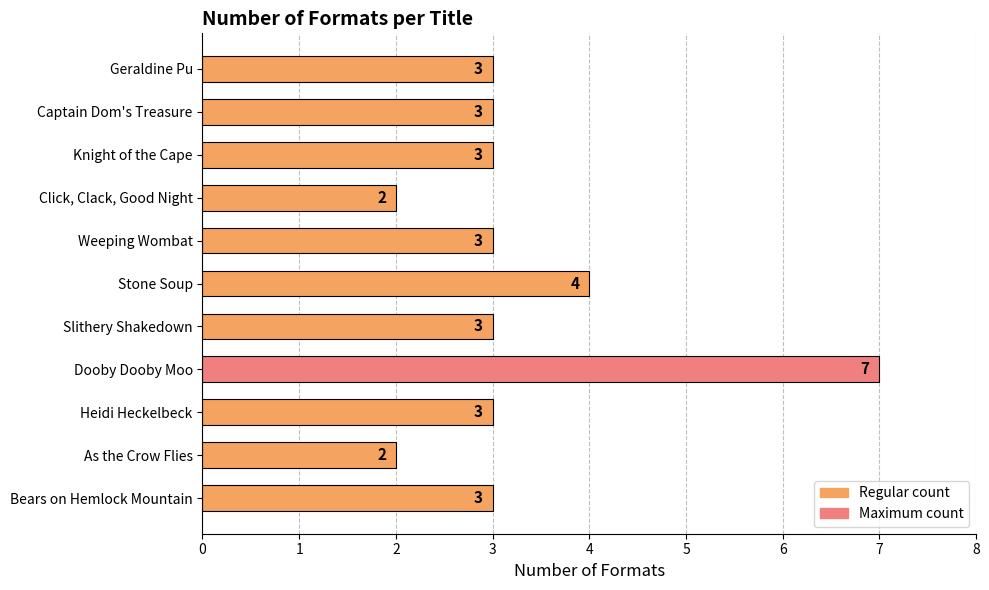

How many categories are shown in the chart?

11